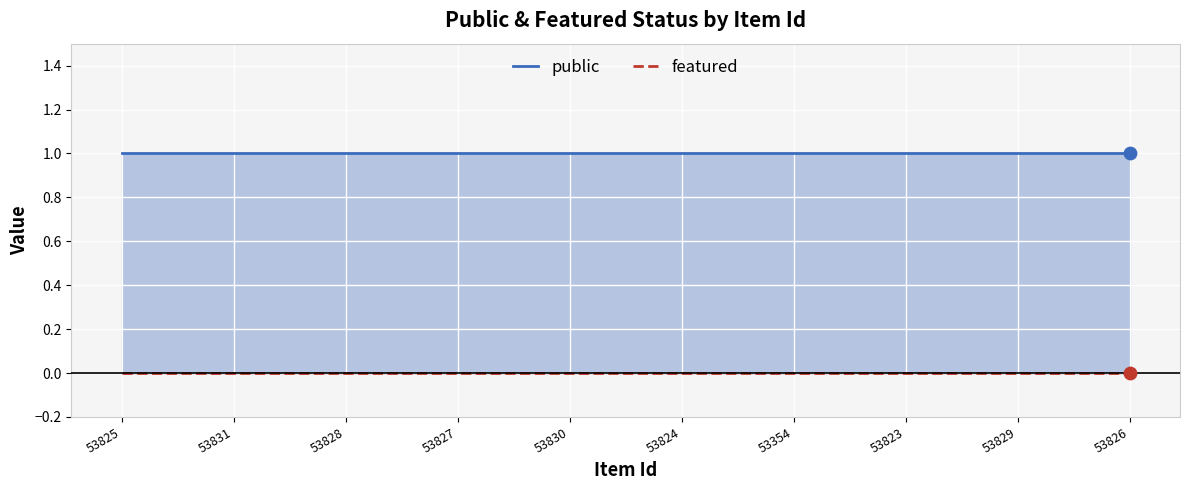

What is the total value across all series at 53831?

1